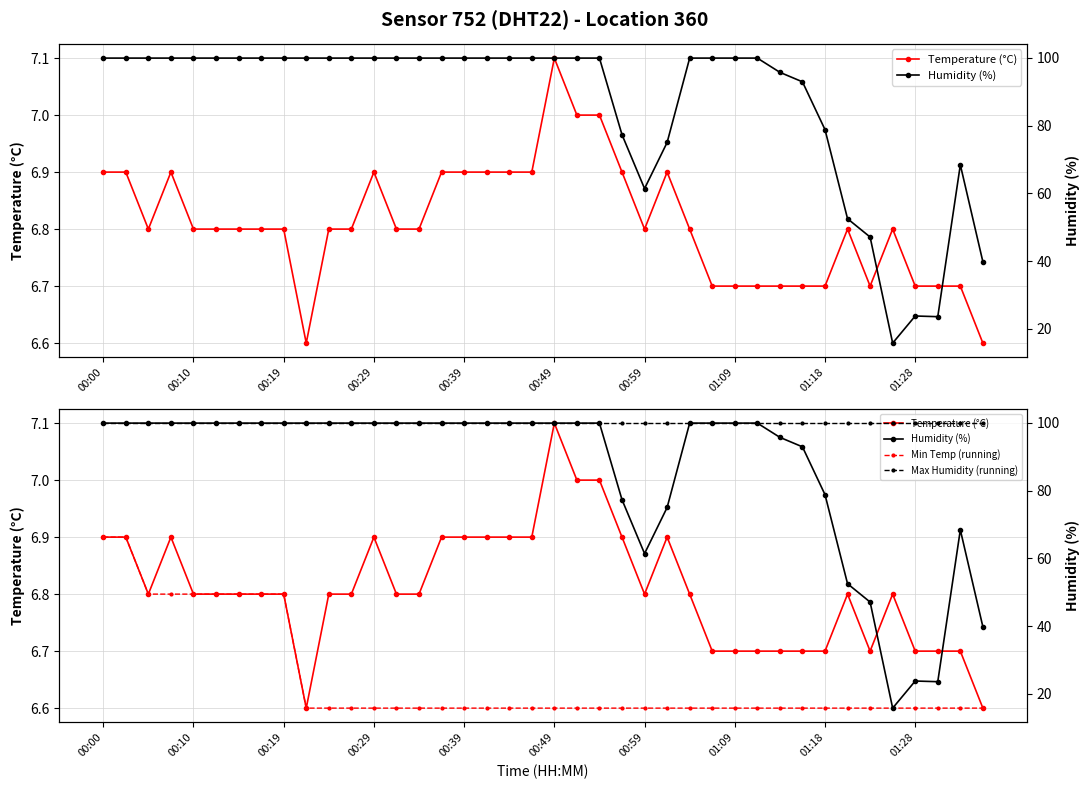

True or false: Temperature (°C) and Humidity (%) cross at least once.

False